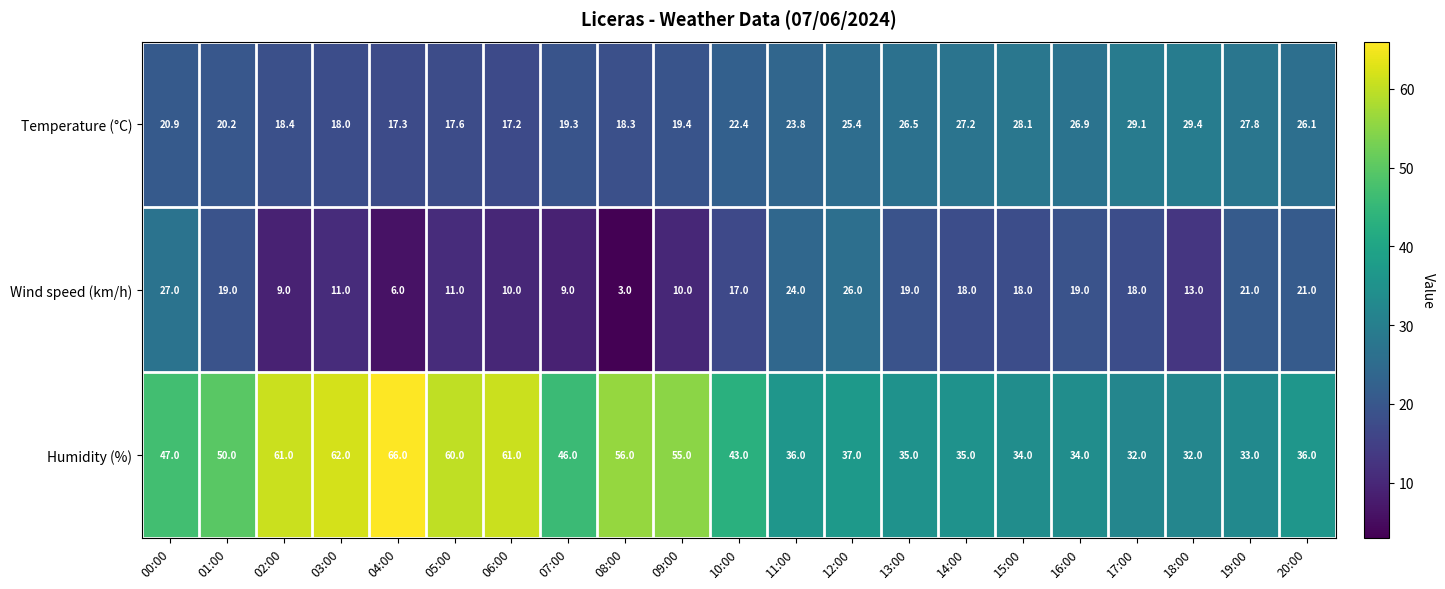

At which label is Humidity (%) closest to 49?

01:00